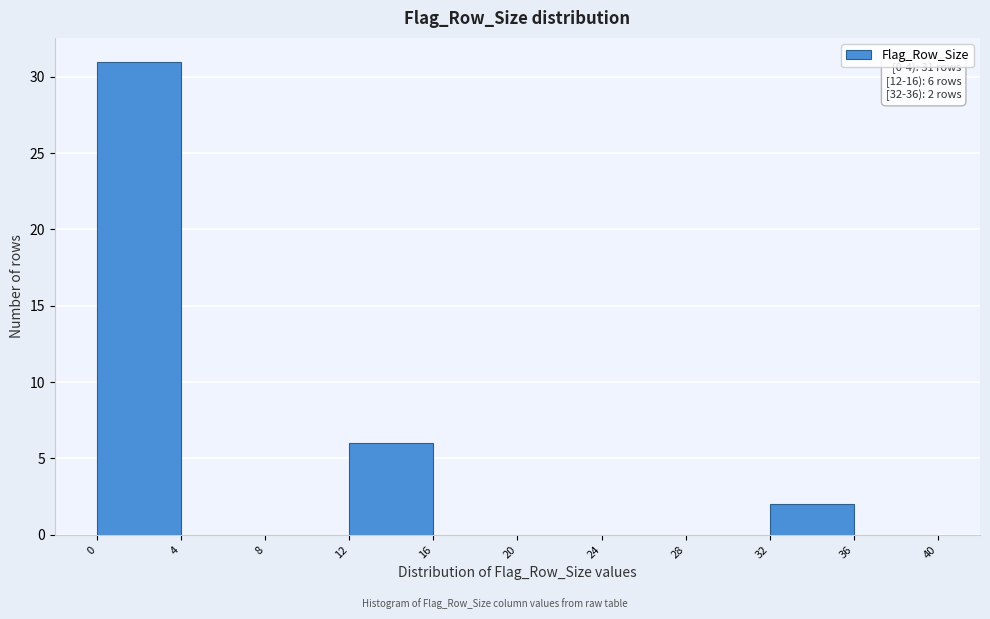

Which range on the x-axis has the tallest bar?

0 to 4